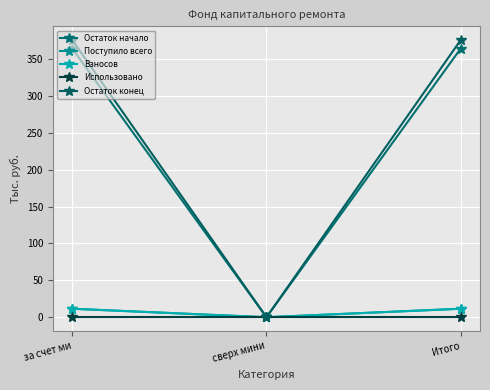

Is this an area chart (filled region under the line)?

No